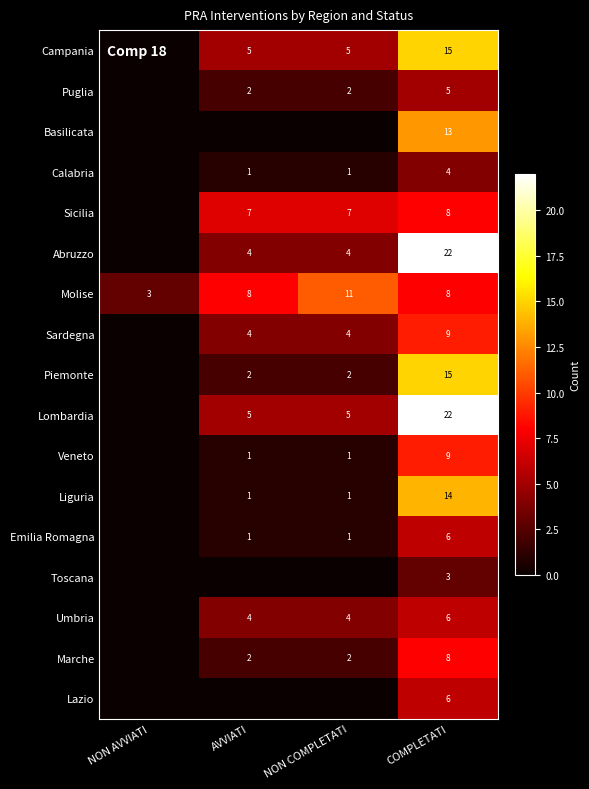

Count the number of categories in the chart.

4